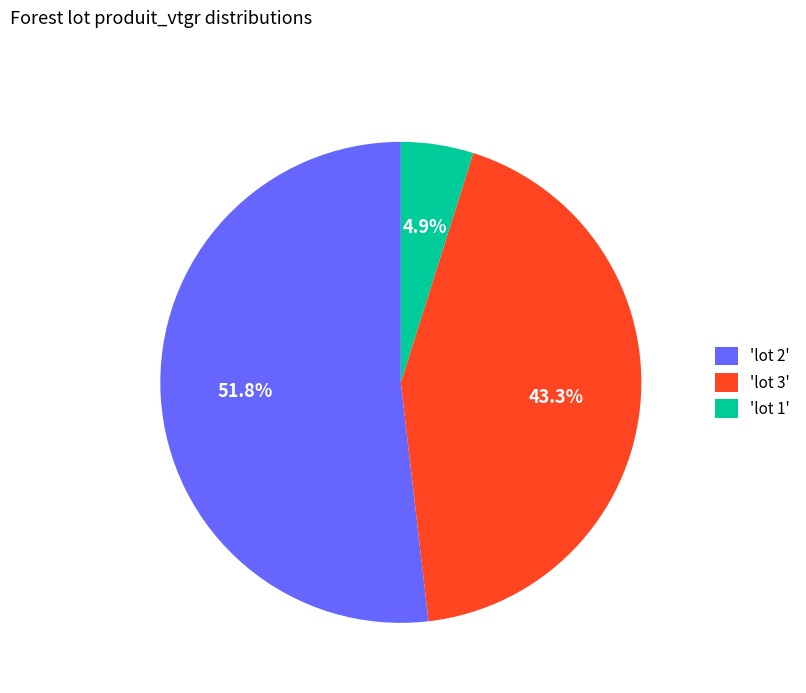

Combined, do 'lot 3' and 'lot 2' account for over 50%?

Yes